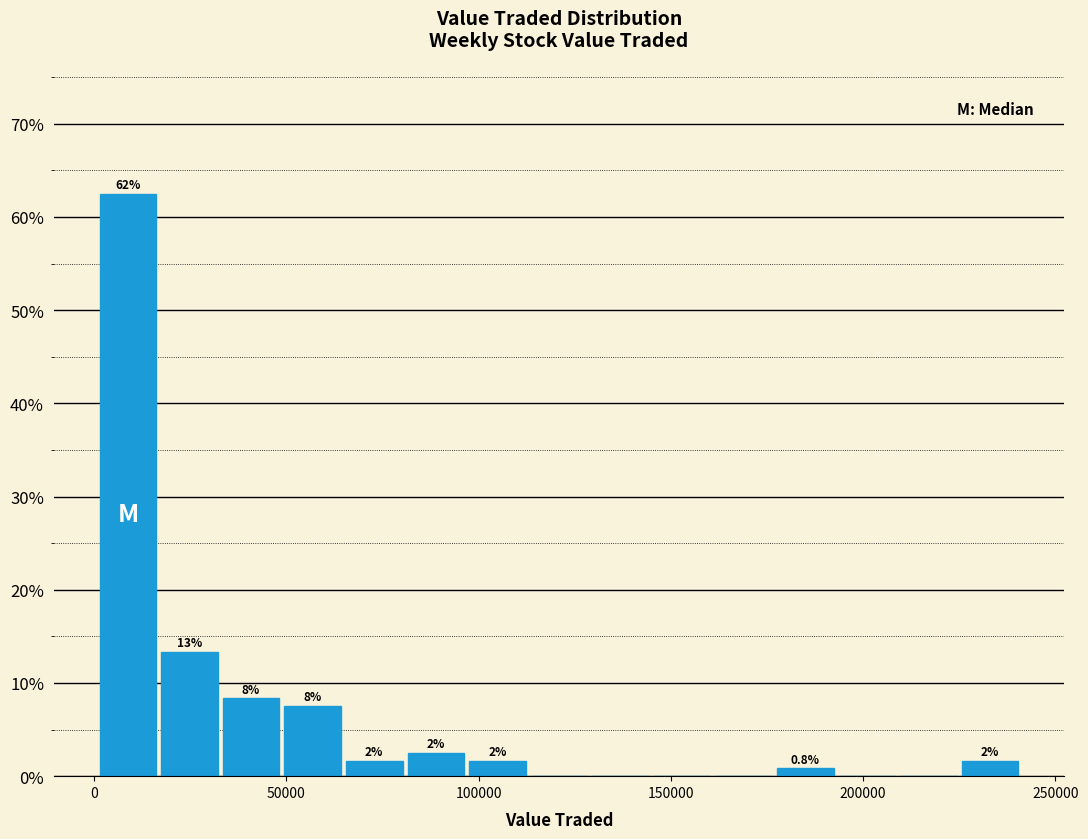

Read against the x-axis, roughly where is the centre of the tallest bar?

10000